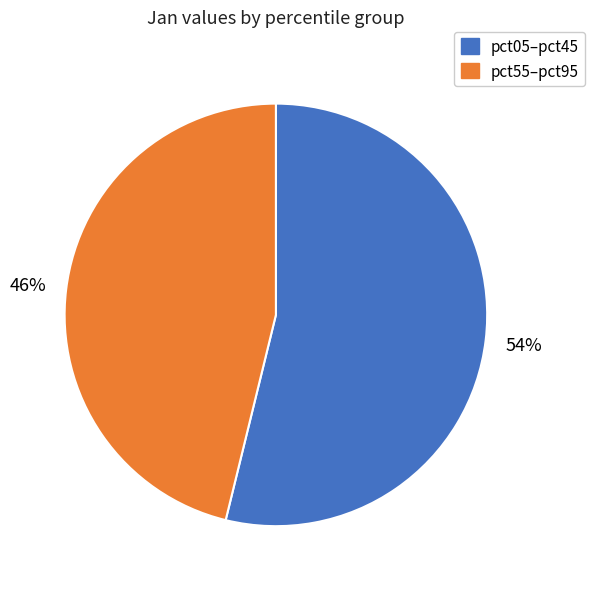

What is the largest slice in the pie chart?

pct05–pct45